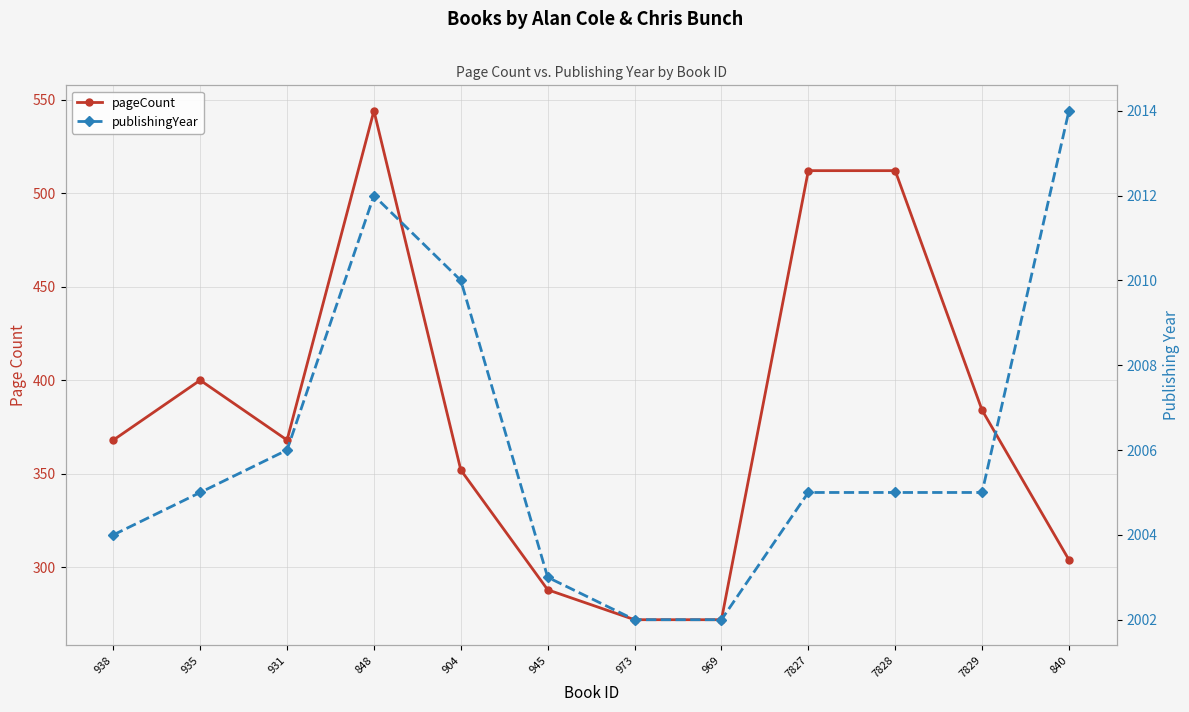

Rank the categories by publishingYear value from highest to lowest.

840, 848, 904, 931, 935, 7827, 7828, 7829, 938, 945, 973, 969